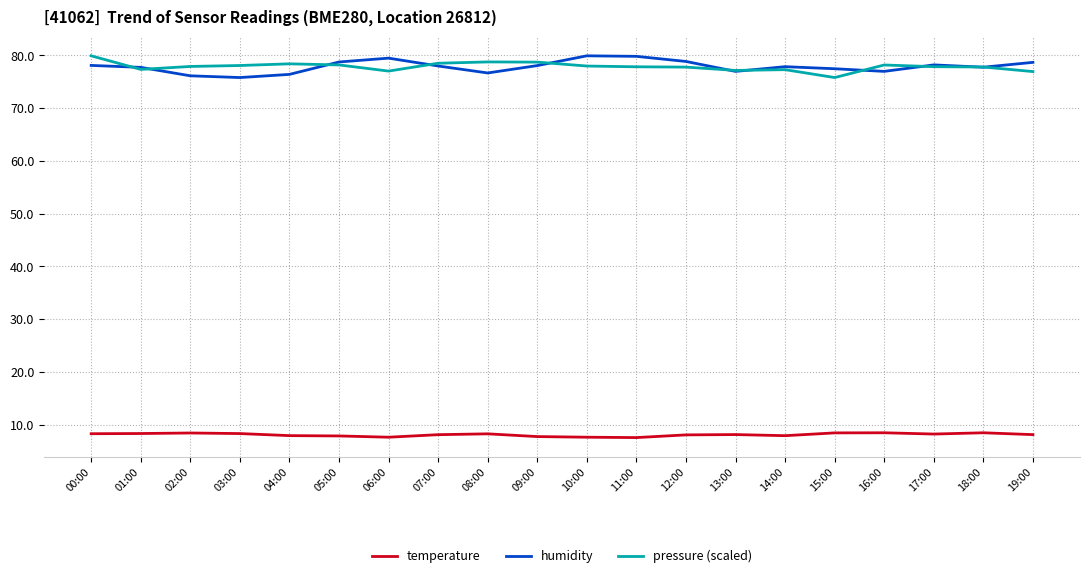

Rank the series at 12:00 from lowest to highest value.

temperature, pressure (scaled), humidity